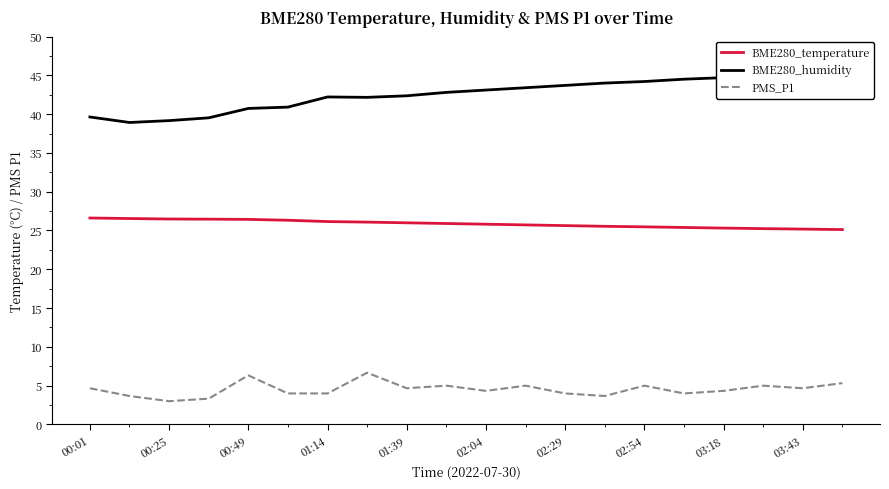

Rank the series at 00:01 from highest to lowest value.

BME280_humidity, BME280_temperature, PMS_P1